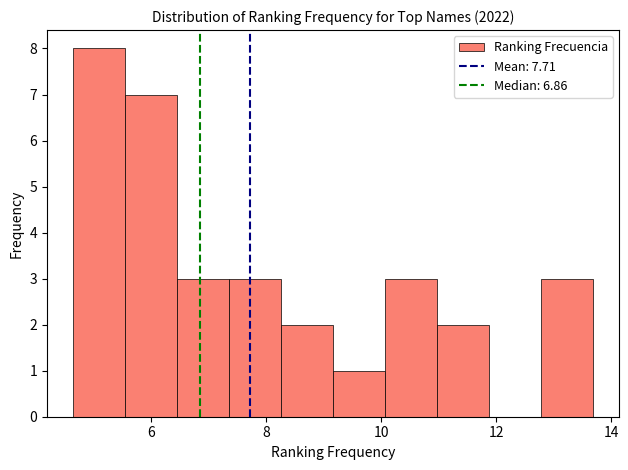

How tall is the bar that spans 8.2 to 9.2 on the x-axis? Neither the bar edges nor the heights are printed on the chart, so give them approximately, as read against the axes.

2